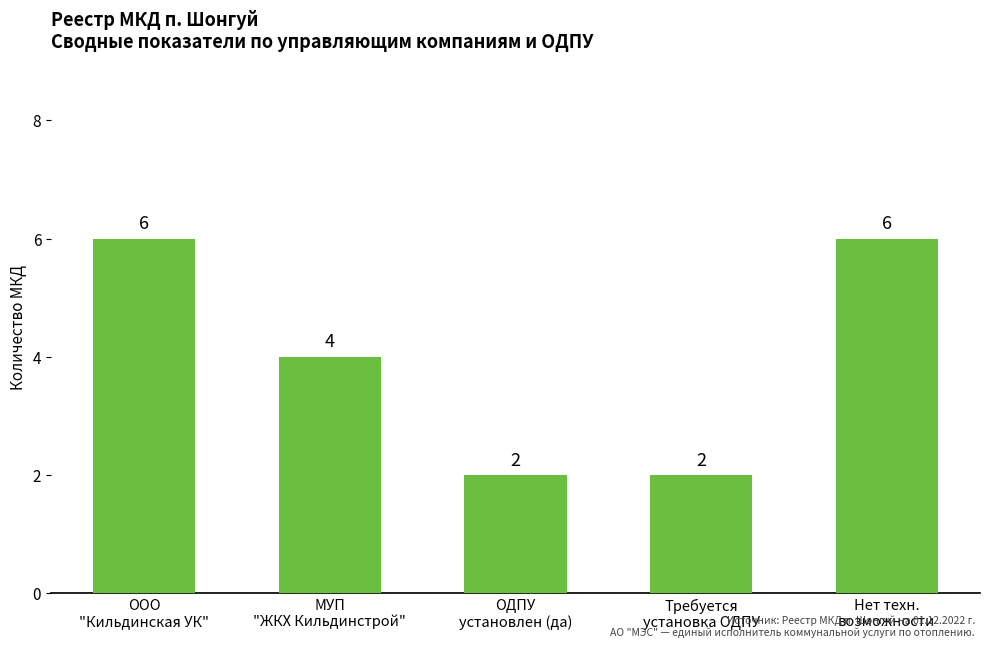

True or false: the data shows 3 at ООО
"Кильдинская УК".

False